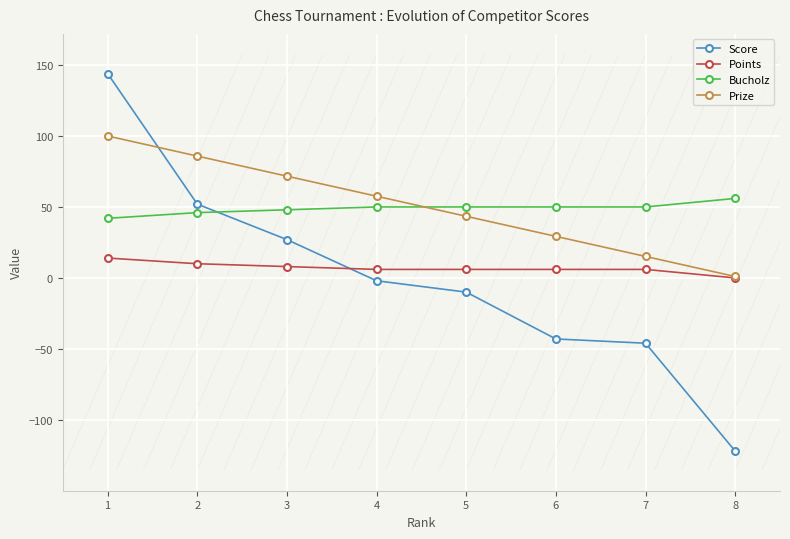

Is this an area chart (filled region under the line)?

No